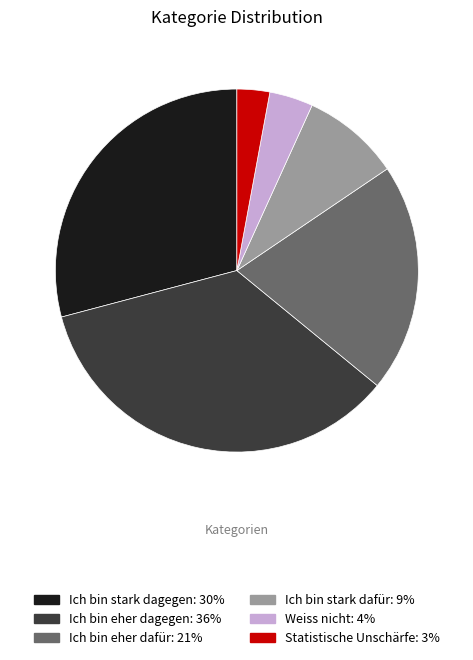

What is the ratio of the value at Ich bin eher dagegen to the value at Weiss nicht?

9.0